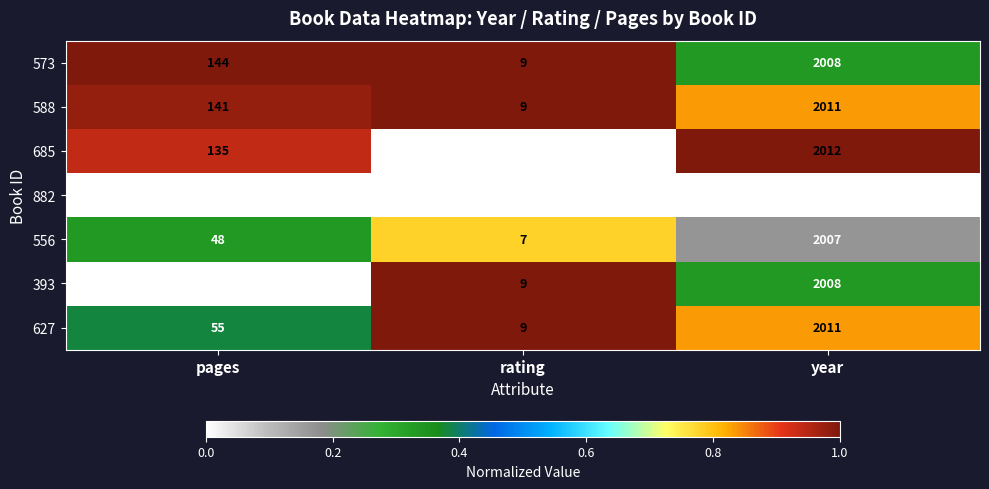

The value of 573 at pages is 144. True or false?

True